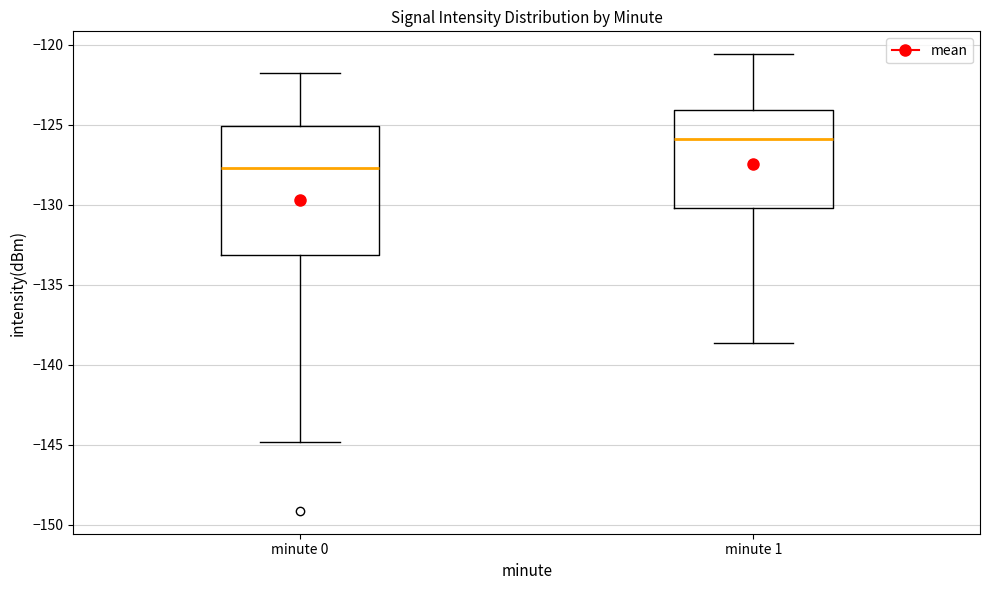

Reading left to right, read every box against the y-axis: the position of its median line, the range the box covers, and the ends of its whiskers. The values are not printed on the chart, so give them approximately, as read against the axis.

minute 0: median -127.5, box -133.0 to -125.0, whiskers -145.0 to -122.0
minute 1: median -126.0, box -130.0 to -124.0, whiskers -138.5 to -120.5